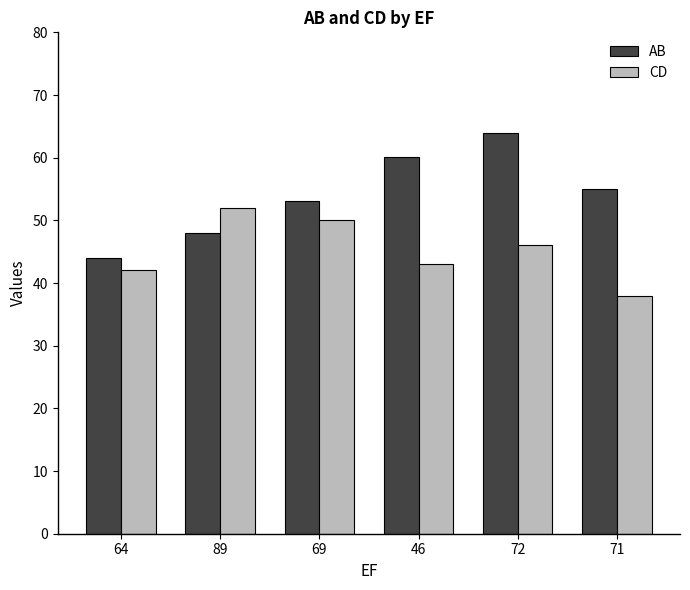

What is the label of the 3rd bar from the left?

69